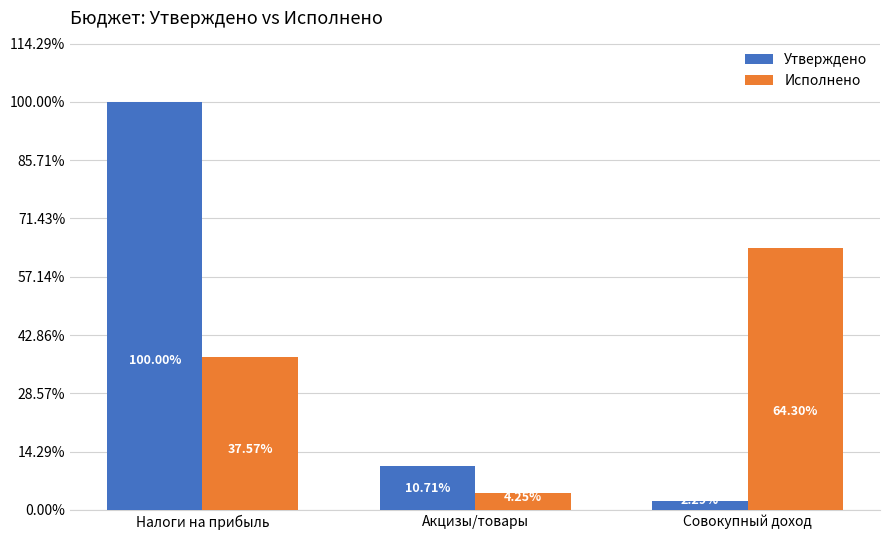

What is the sum of the Утверждено values at Налоги на прибыль and Акцизы/товары?

3875000.0